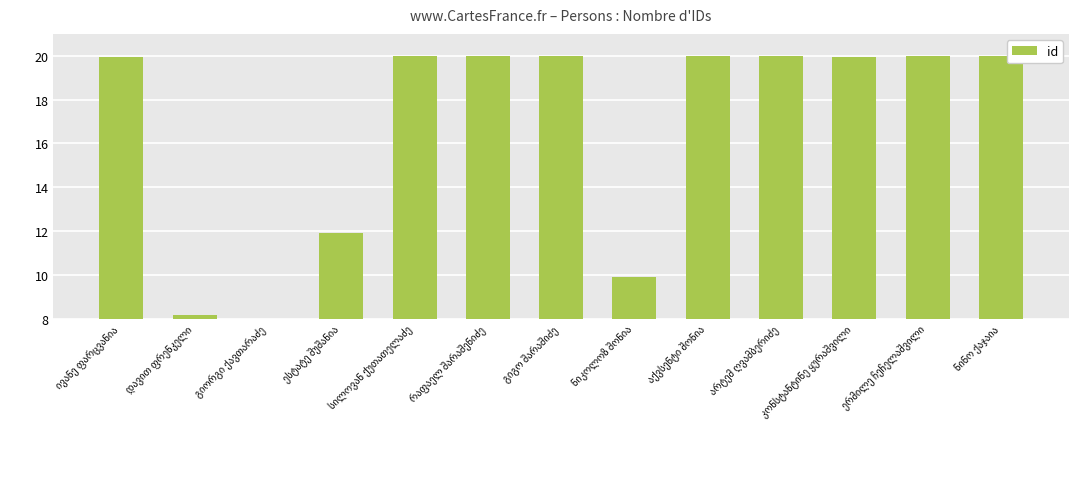

Does the chart contain stacked bars?

No